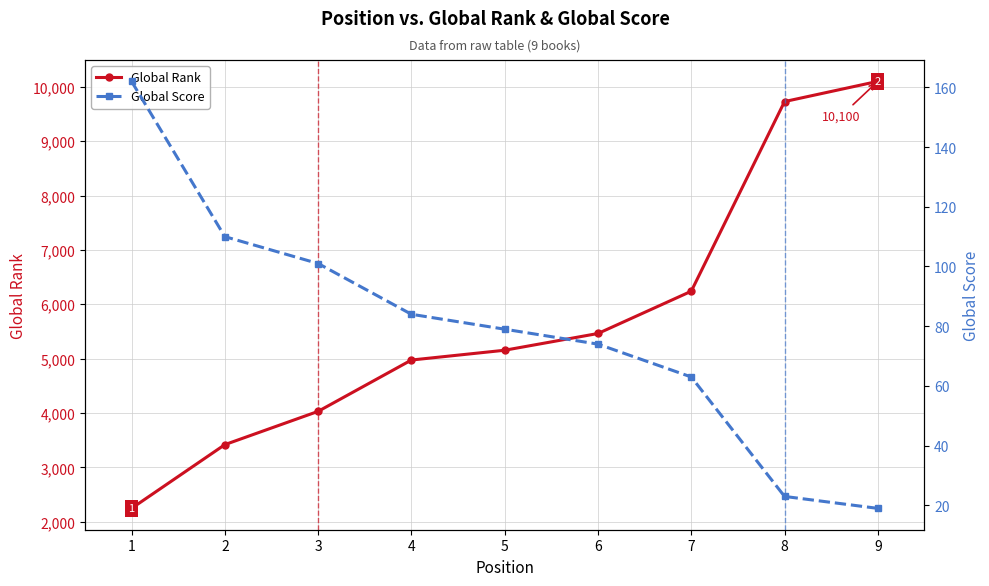

What are all the series names shown in the legend?

Global Rank, Global Score